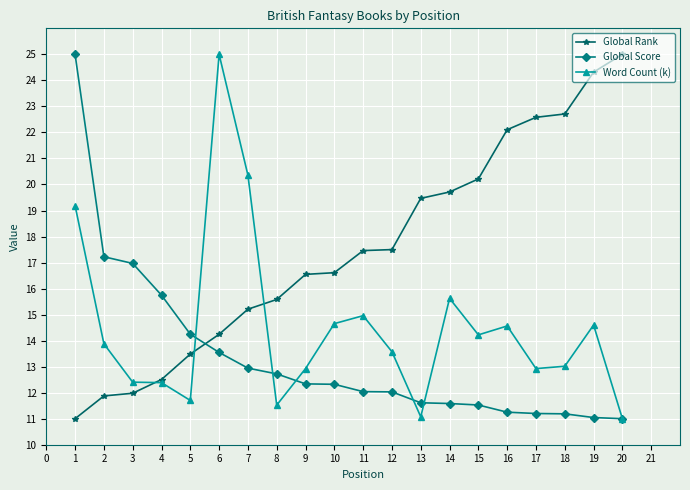

What is the sum of all Global Rank values?

350.1